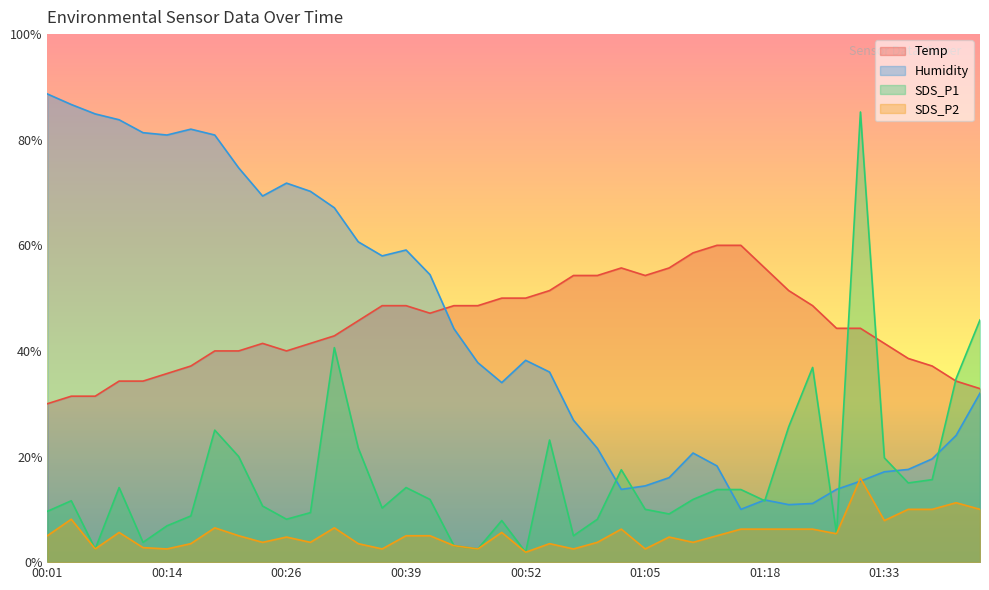

What are all the series names shown in the legend?

Temp, Humidity, SDS_P1, SDS_P2